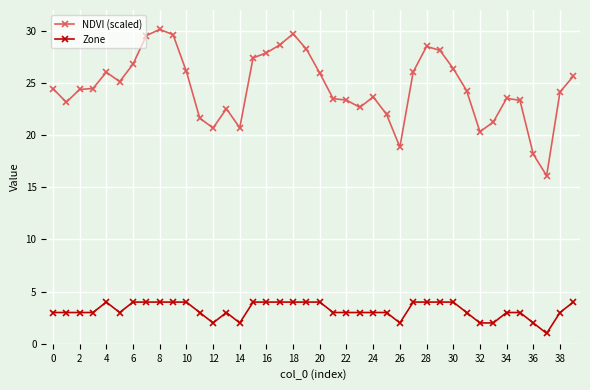

List the series in order of their overall mean, highest first.

NDVI (scaled), Zone